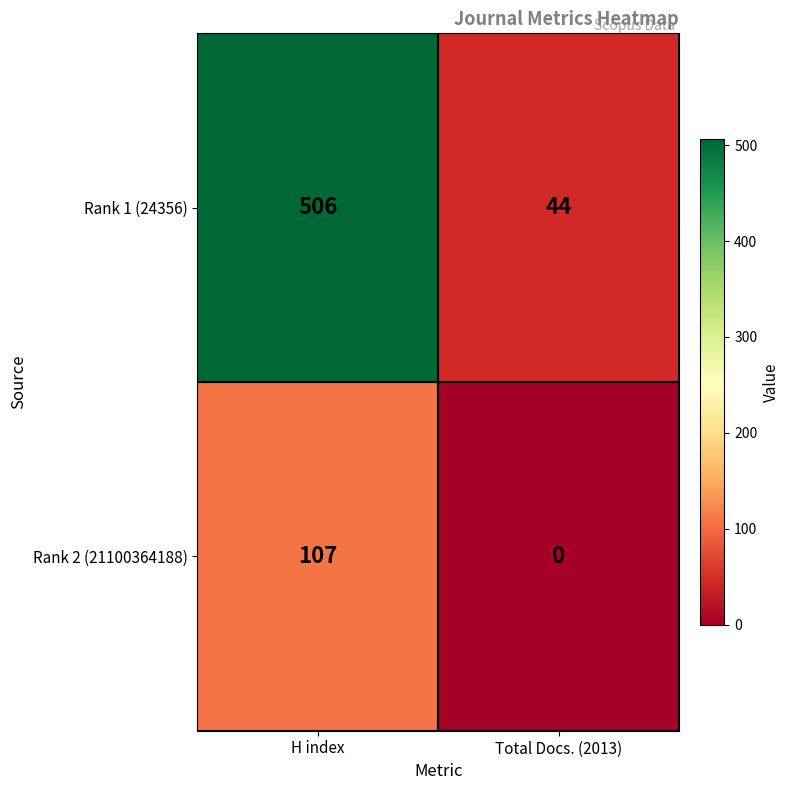

At how many categories does at least one series exceed 349?

1